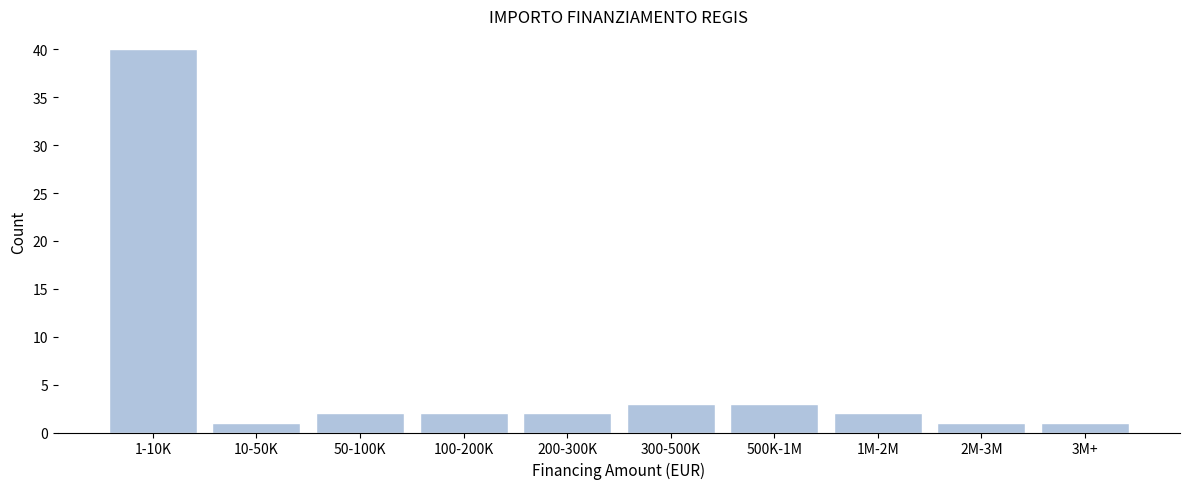

Reading left to right, extract all data points from this chart.

1-10K=40	10-50K=1	50-100K=2	100-200K=2	200-300K=2	300-500K=3	500K-1M=3	1M-2M=2	2M-3M=1	3M+=1